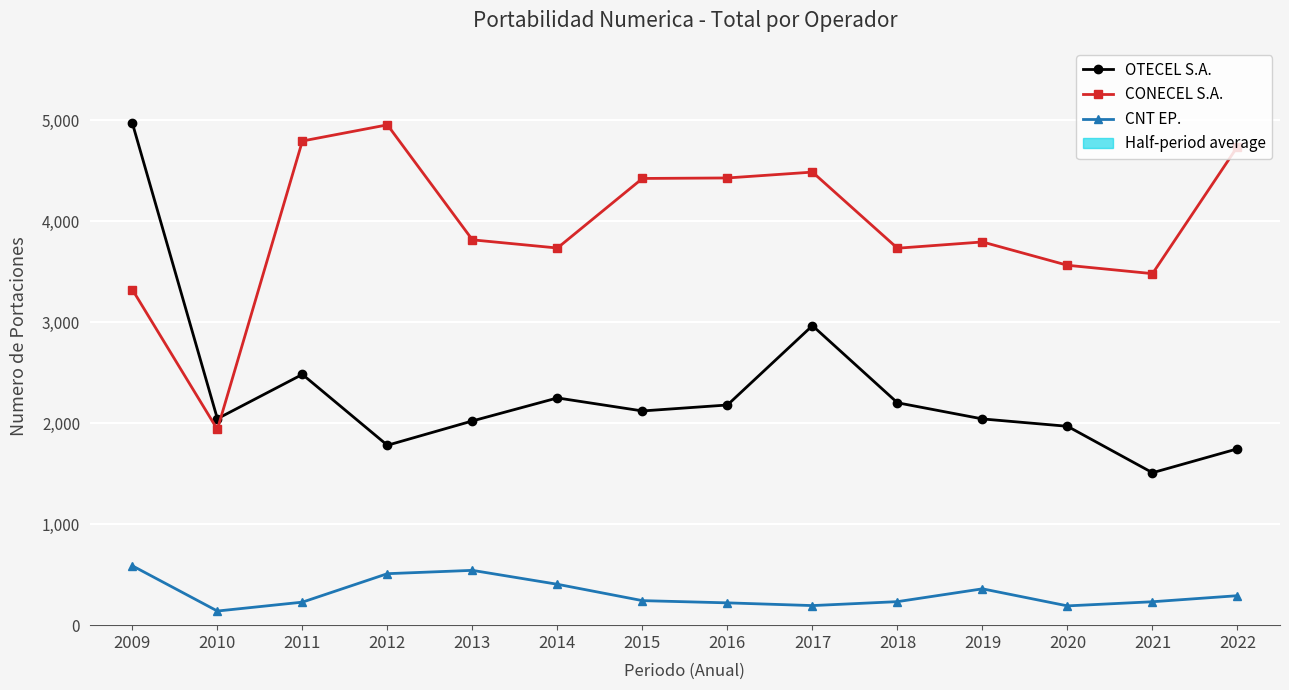

Which series changed the most between 2014 and 2021?

OTECEL S.A.